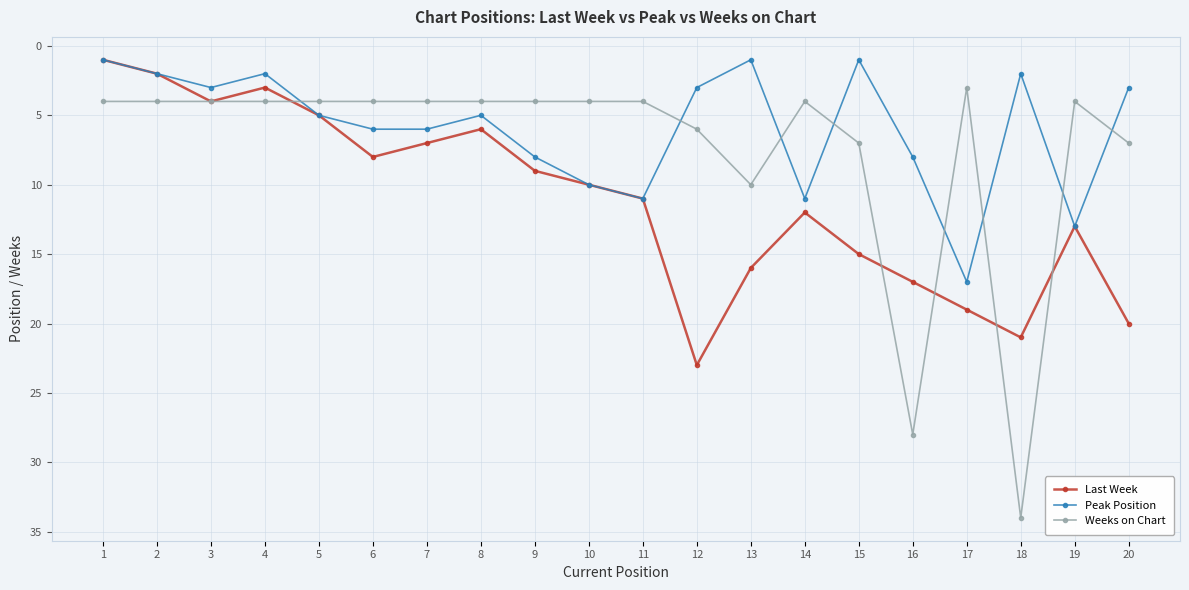

Does the chart display data point markers on the line(s)?

Yes